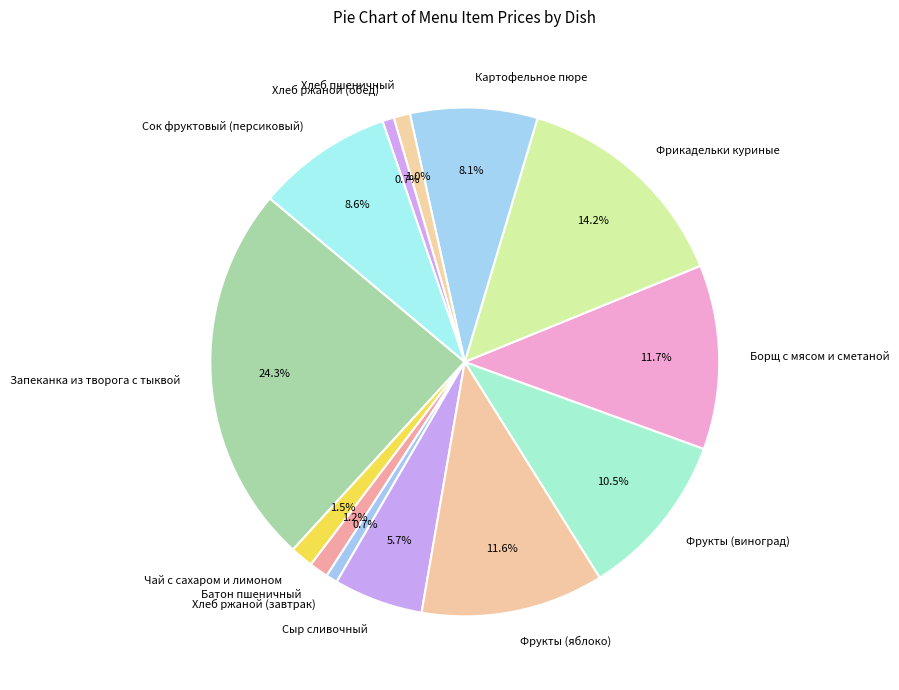

True or false: Хлеб ржаной (обед) accounts for 1% of the total.

True